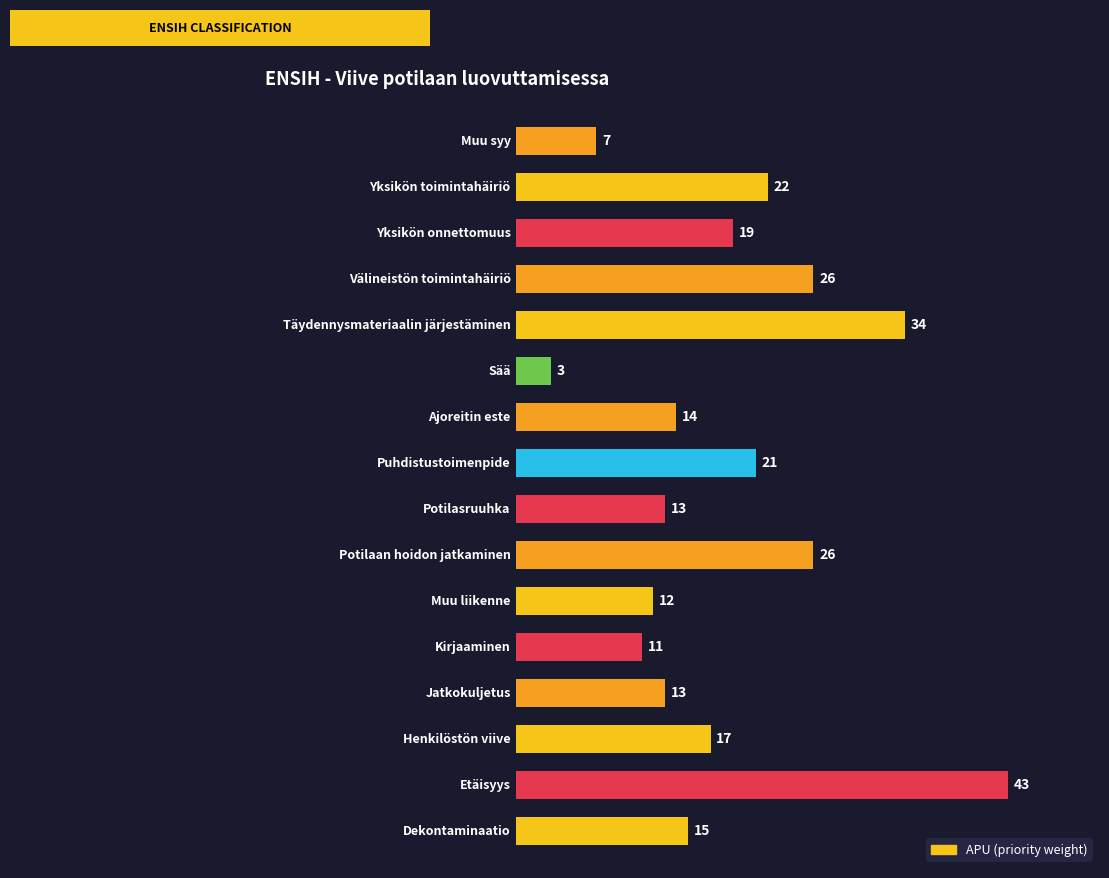

What is the sum of all values?

296